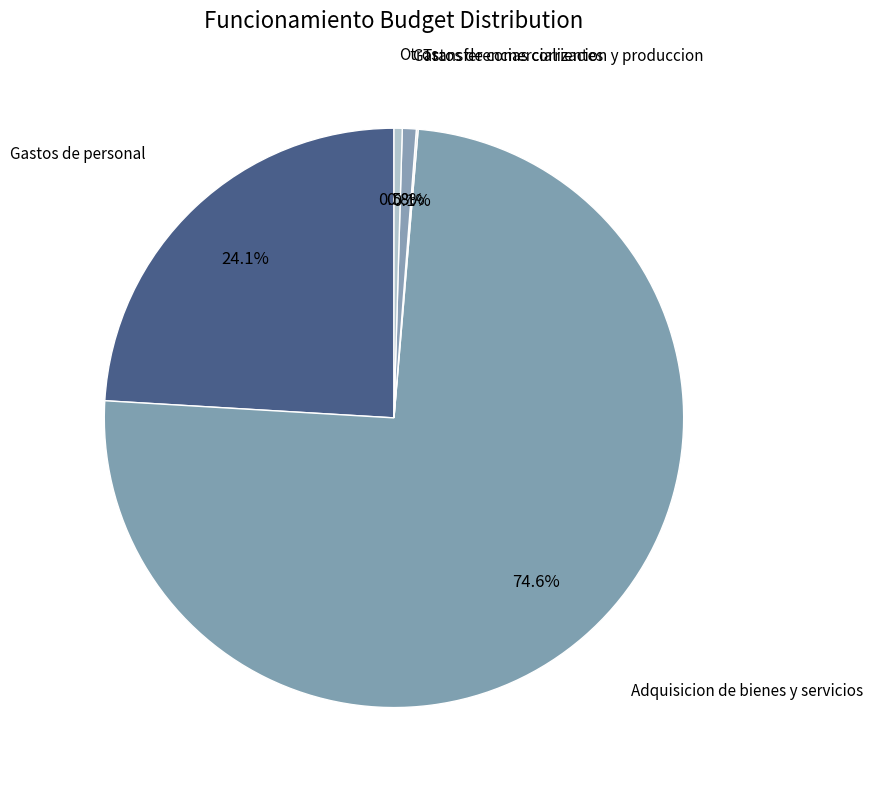

How many segments does this pie chart have?

5